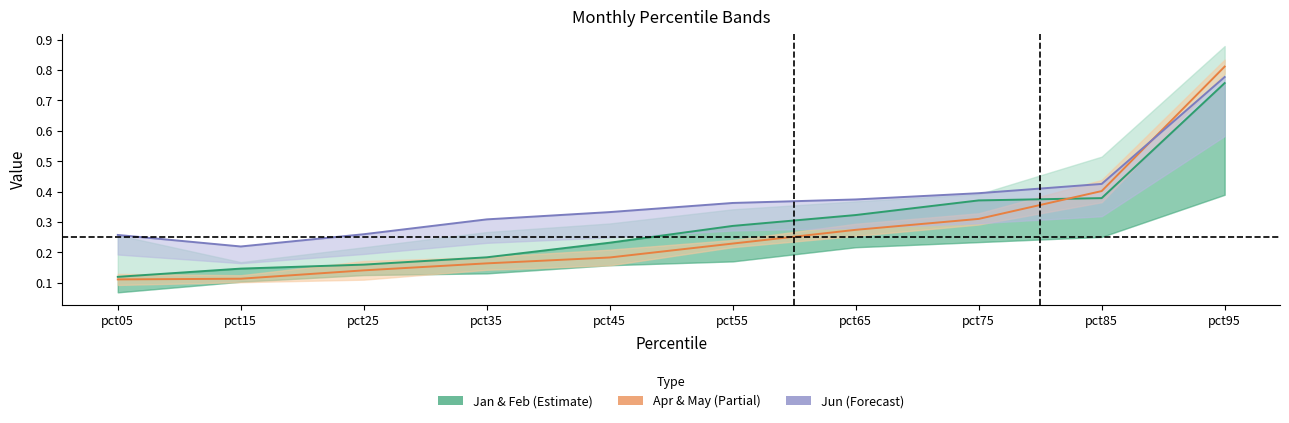

Which has a higher value, pct95 or pct45?

pct95